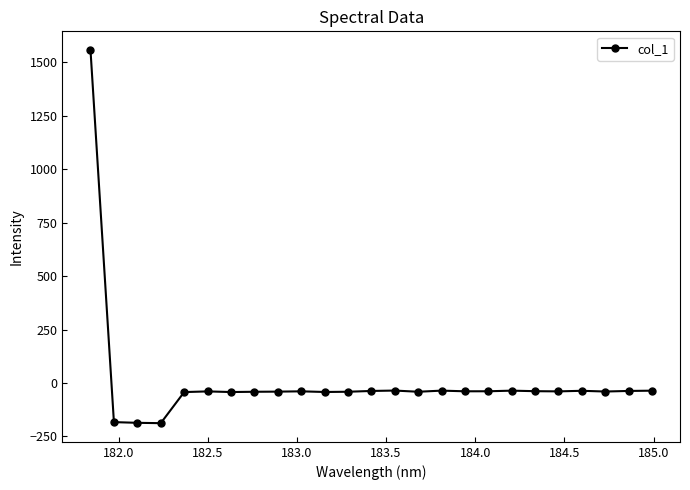

What is the difference between the maximum and minimum values?

1745.0